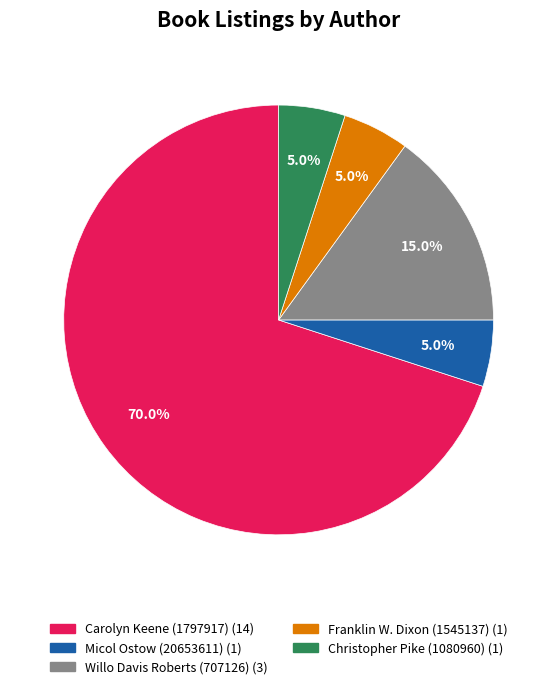

To the nearest percent, what is the difference between the largest and smallest slice percentages?

65%